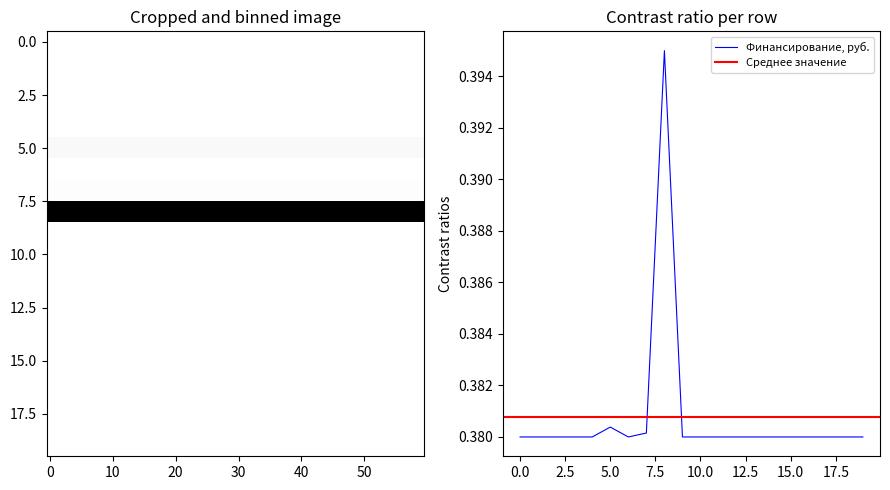

Reading right to left, extract all data points from this chart.

0.4	0.4	0.4	0.4	0.4	0.4	0.4	0.4	0.4	0.4	0.4	0.4	0.4	0.4	0.4	0.4	0.4	0.4	0.4	0.4